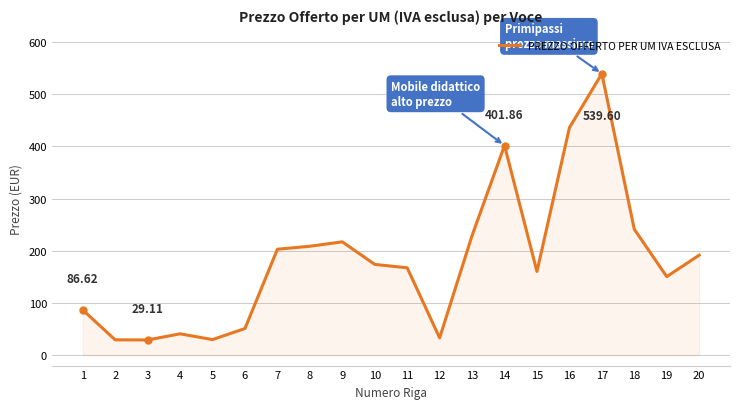

What is the sum of all values?

3621.4